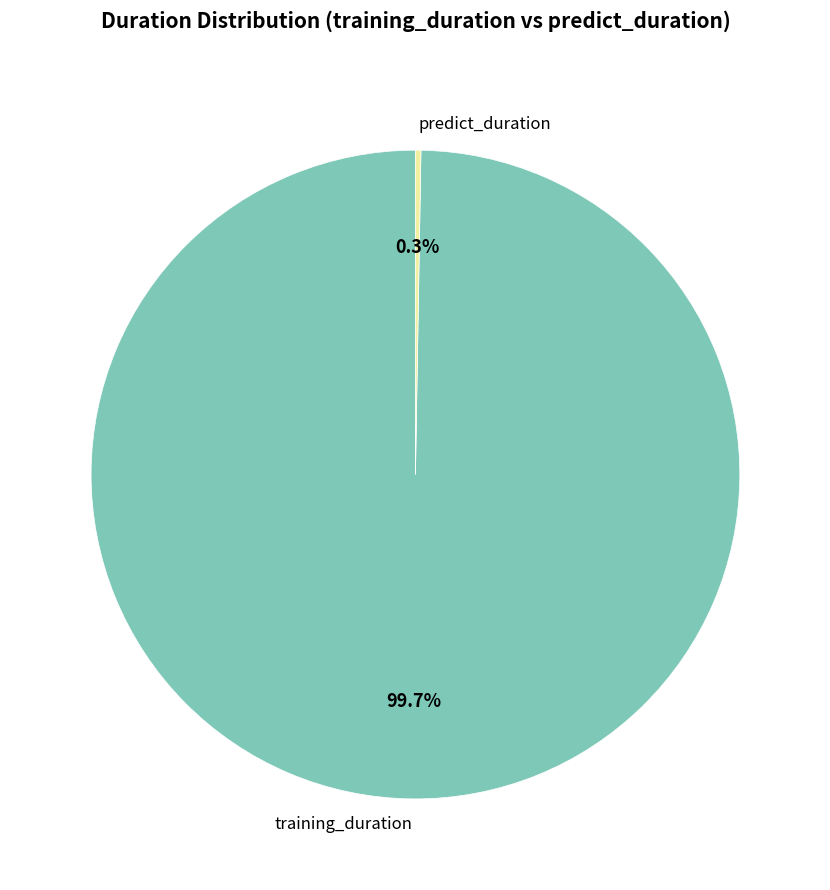

Which slice is the largest?

training_duration